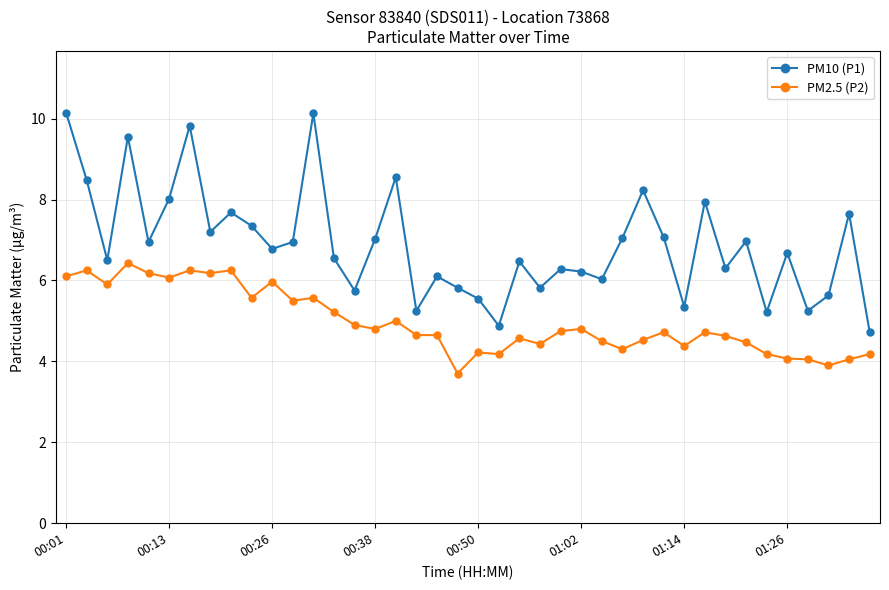

Which series has the largest range (max minus min)?

PM10 (P1)